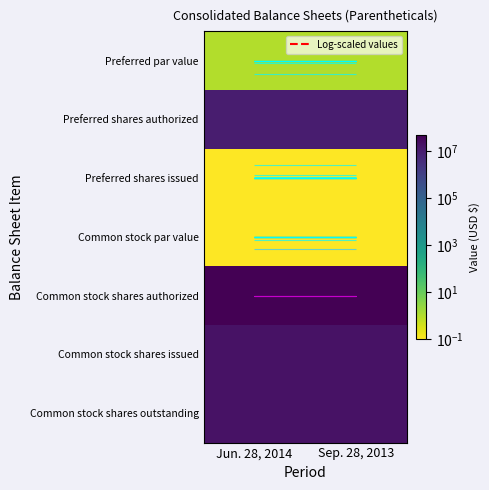

What is the smallest value displayed?

0.1